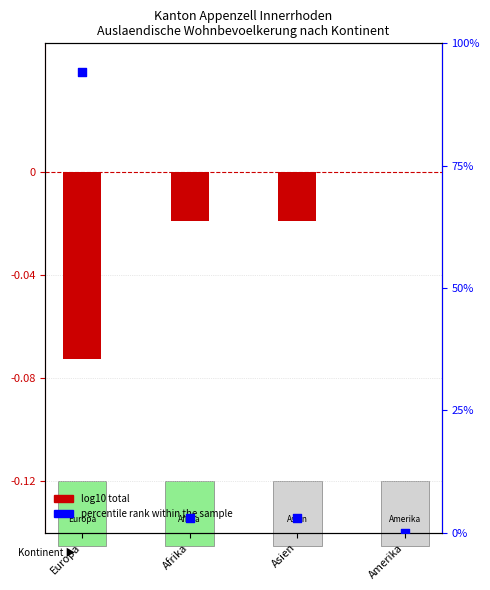

What is the total value across all series at Europa?

94.0